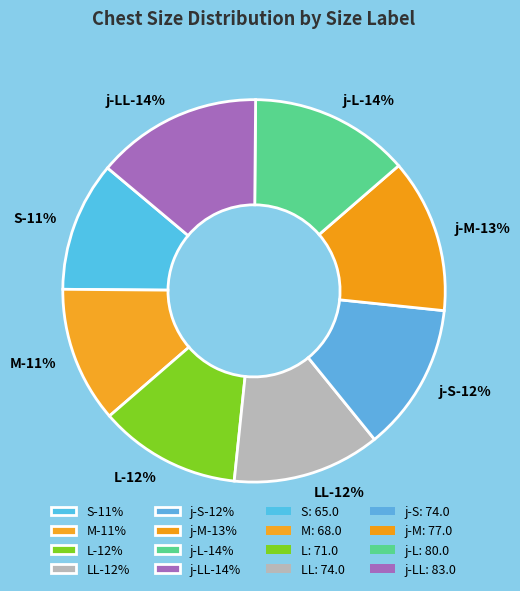

How many slices are in this pie chart?

8